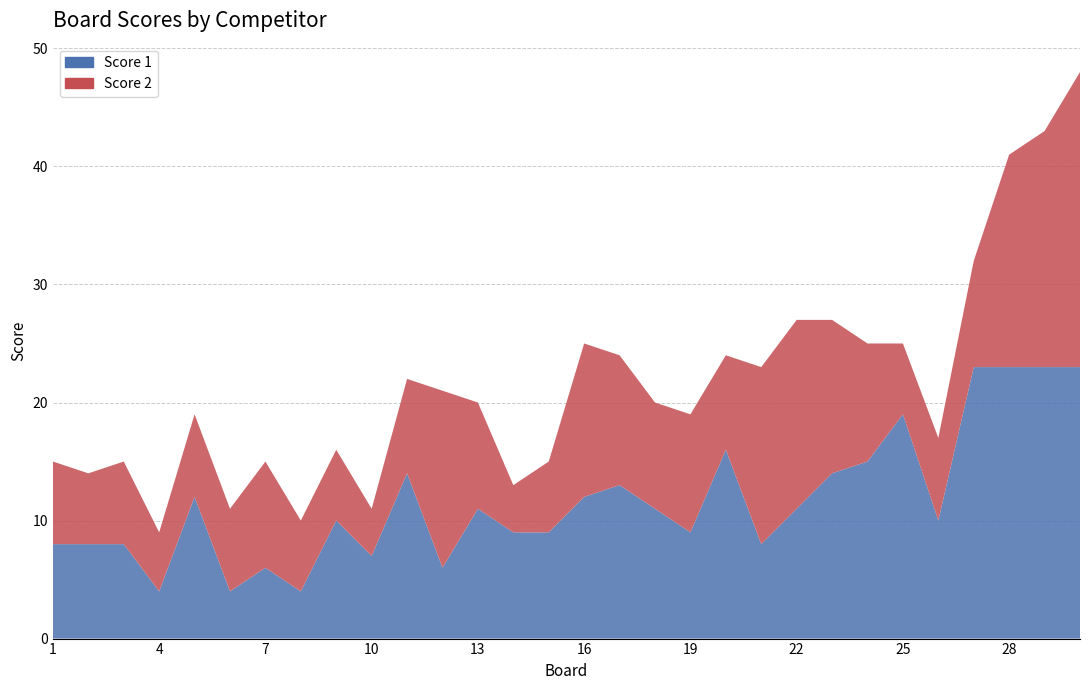

Reading right to left, list all the values displayed in this chart.

Score 1: 23	23	23	23	10	19	15	14	11	8	16	9	11	13	12	9	9	11	6	14	7	10	4	6	4	12	4	8	8	8
Score 2: 25	20	18	9	7	6	10	13	16	15	8	10	9	11	13	6	4	9	15	8	4	6	6	9	7	7	5	7	6	7